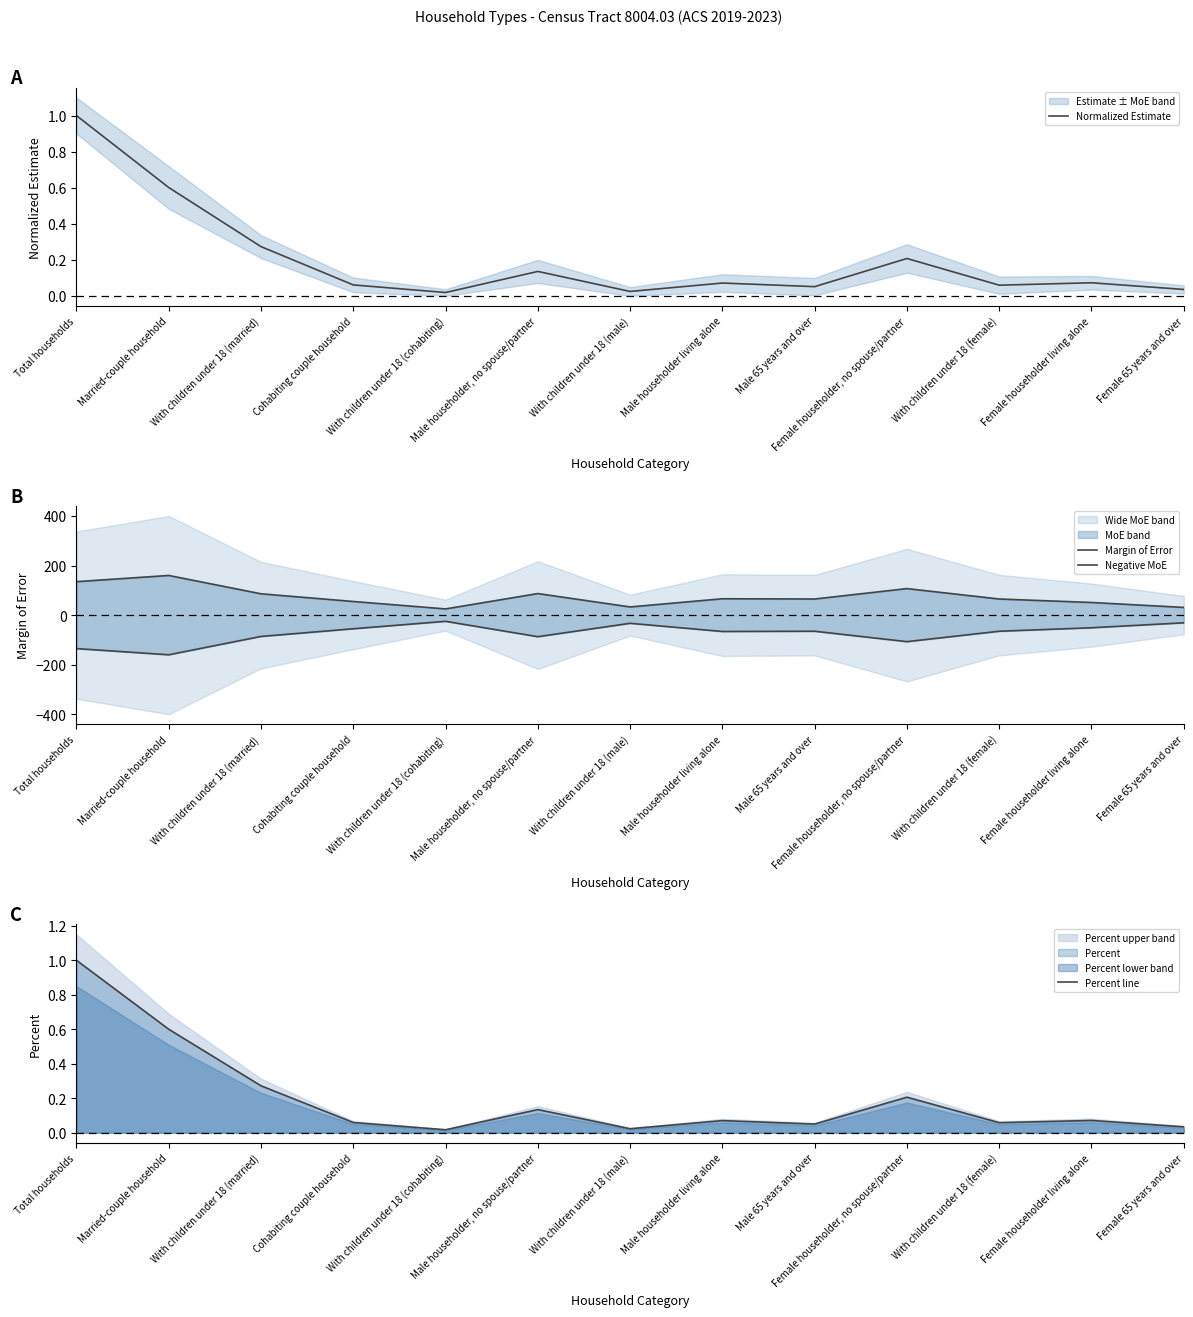

What are all the series names shown in the legend?

Normalized Estimate, Margin of Error, Negative MoE, Percent line